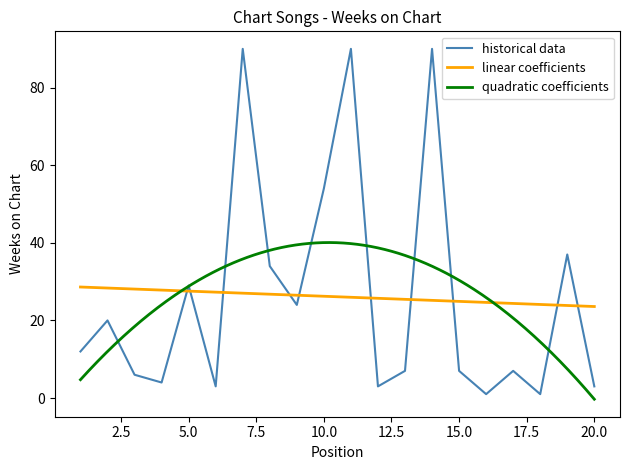

Where does the data first go above 12?

2